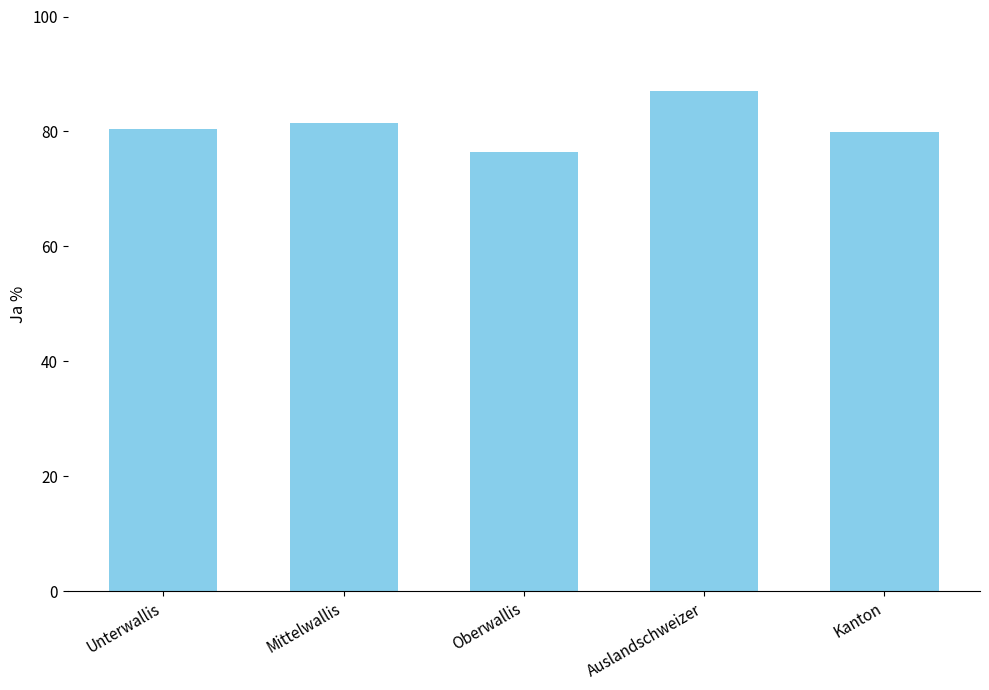

Between Auslandschweizer and Oberwallis, which is larger?

Auslandschweizer